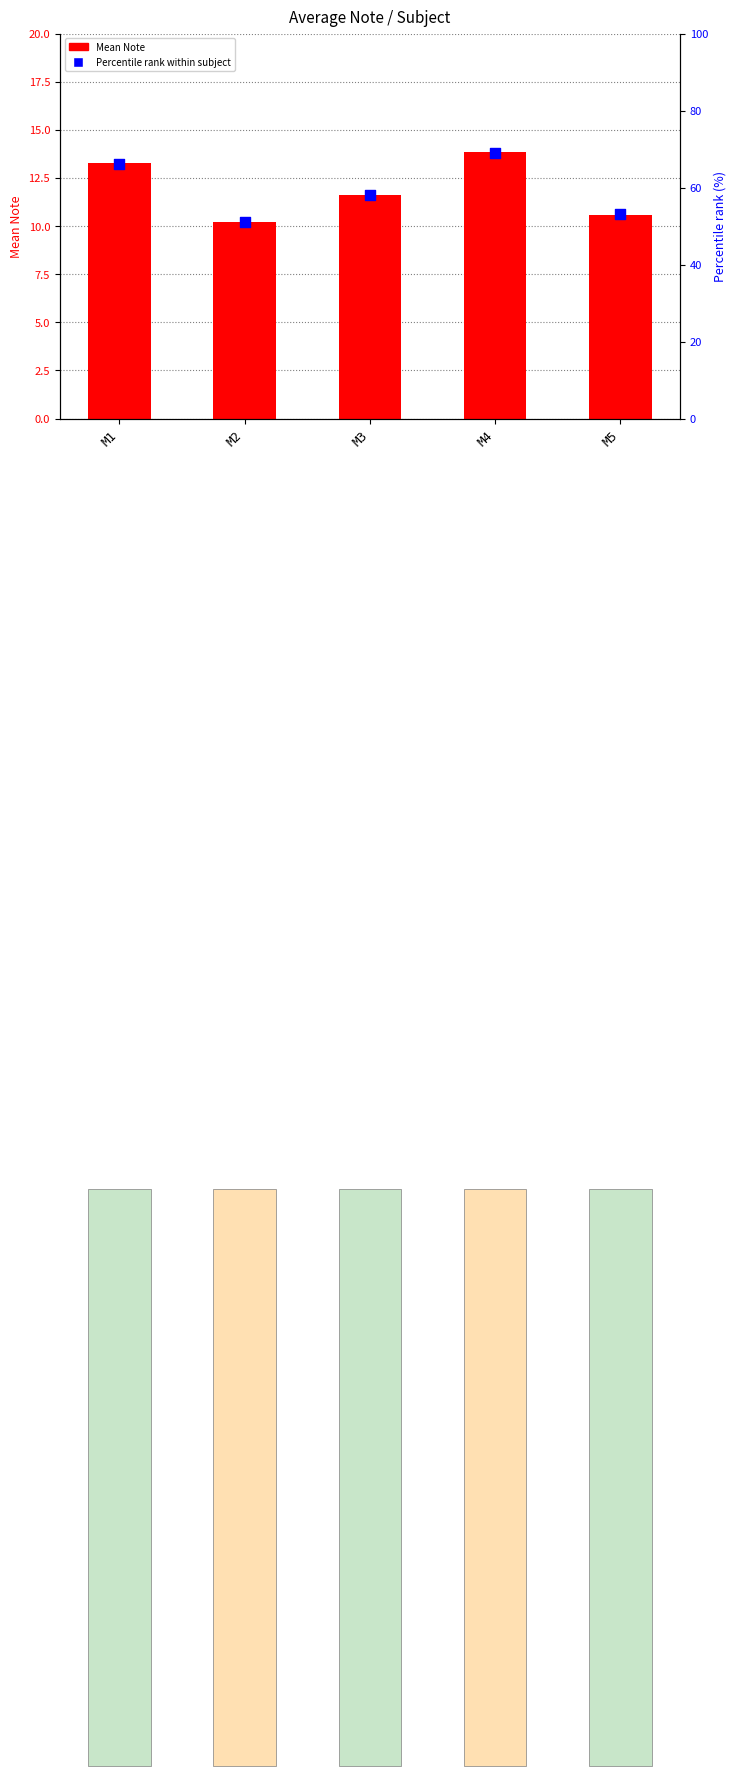

Which series has the largest total across all categories?

Percentile rank within subject